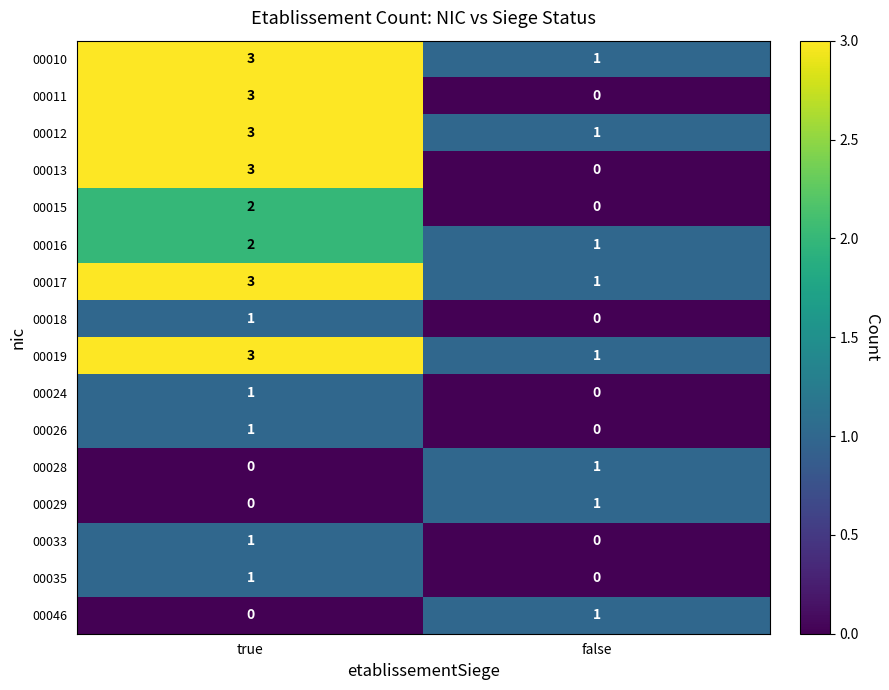

At how many categories does at least one series exceed 0?

2